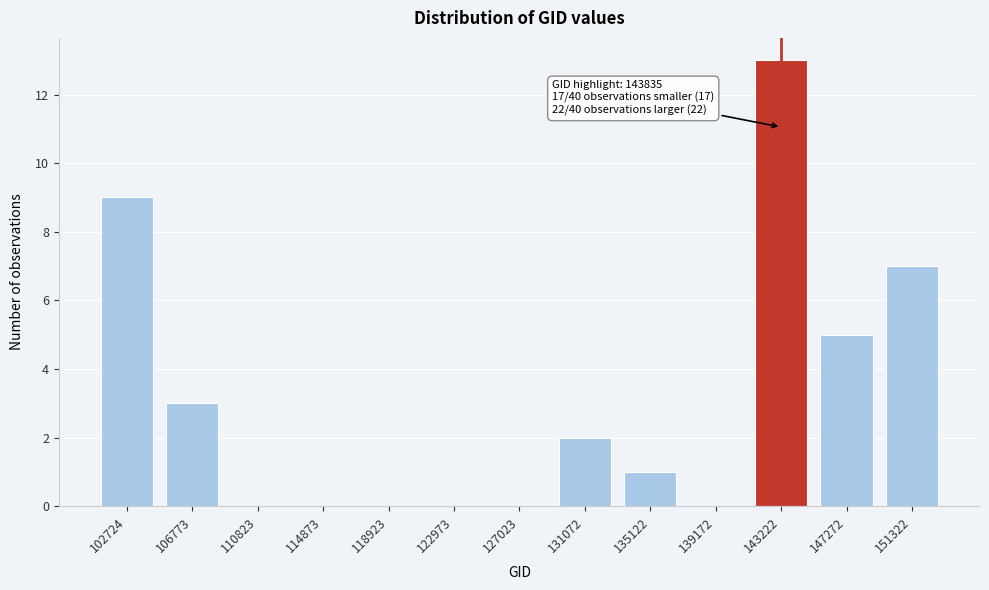

Reading left to right, transcribe all the data shown in this chart.

102724=9	106773=3	110823=0	114873=0	118923=0	122973=0	127023=0	131072=2	135122=1	139172=0	143222=13	147272=5	151322=7